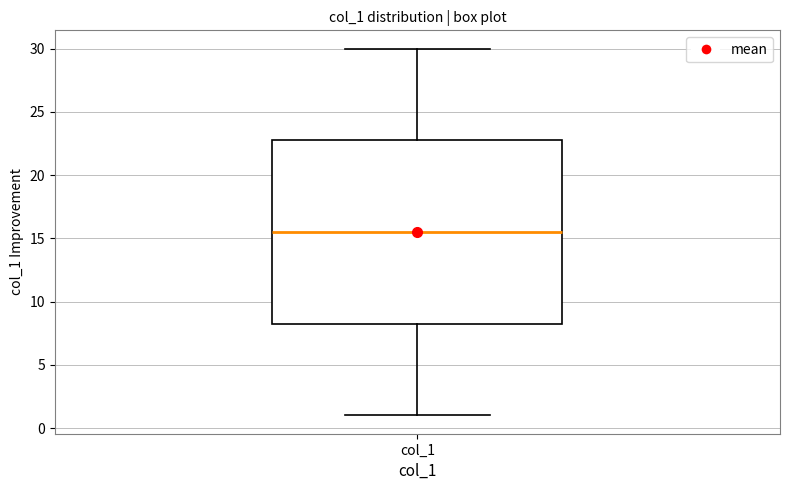

Transcribe this box plot: give where the median line is, the range the box spans, and where the two whiskers end, as read against the y-axis. The values are not printed on the chart, so give them approximately, as read against the axis.

median 15.5, box 8.5 to 23.0, whiskers 1.0 to 30.0